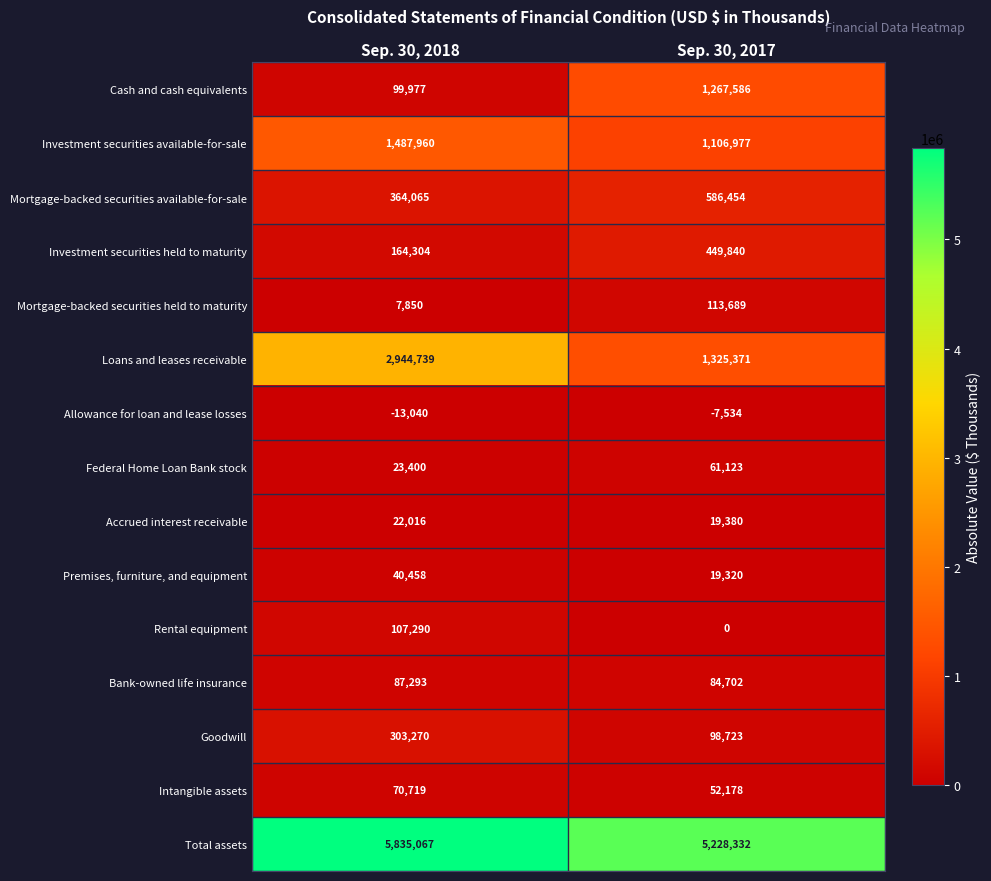

At Sep. 30, 2017, list the series in order from smallest to largest.

Allowance for loan and lease losses, Rental equipment, Premises, furniture, and equipment, Accrued interest receivable, Intangible assets, Federal Home Loan Bank stock, Bank-owned life insurance, Goodwill, Mortgage-backed securities held to maturity, Investment securities held to maturity, Mortgage-backed securities available-for-sale, Investment securities available-for-sale, Cash and cash equivalents, Loans and leases receivable, Total assets